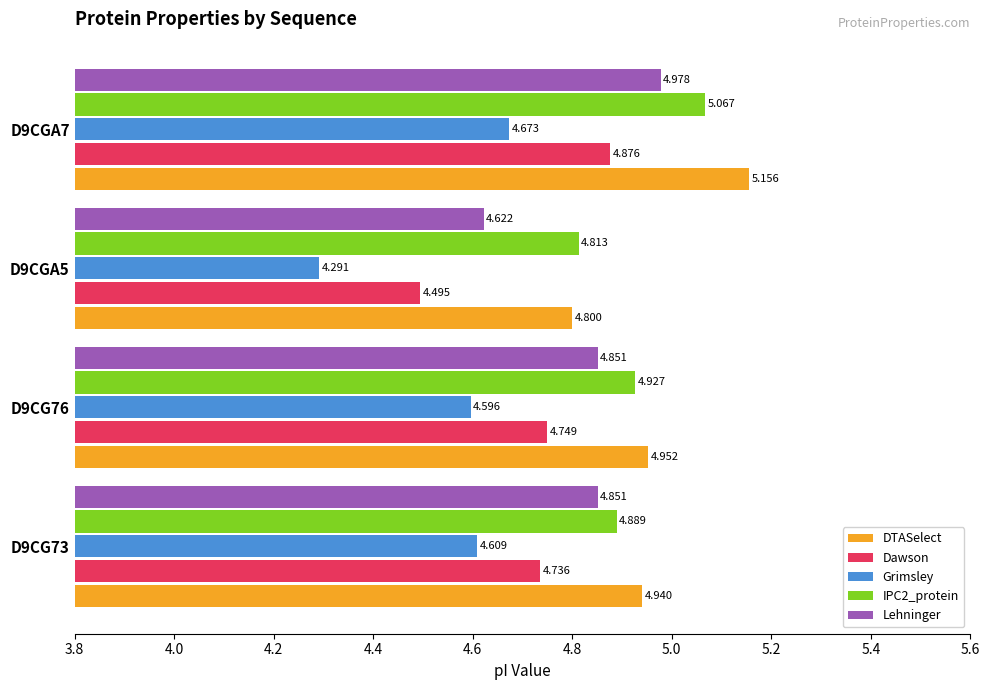

Which series has the widest spread of values?

Grimsley